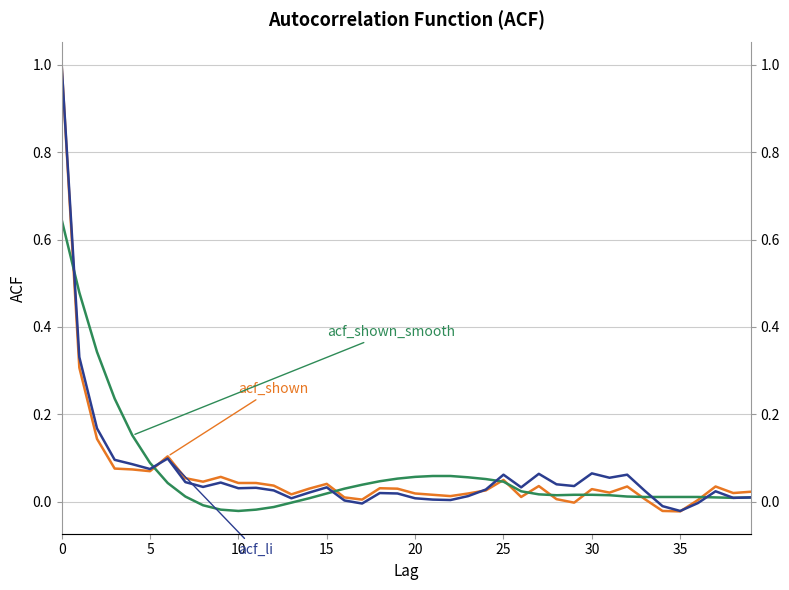

How many data points in acf_shown_smooth are above 0?

34